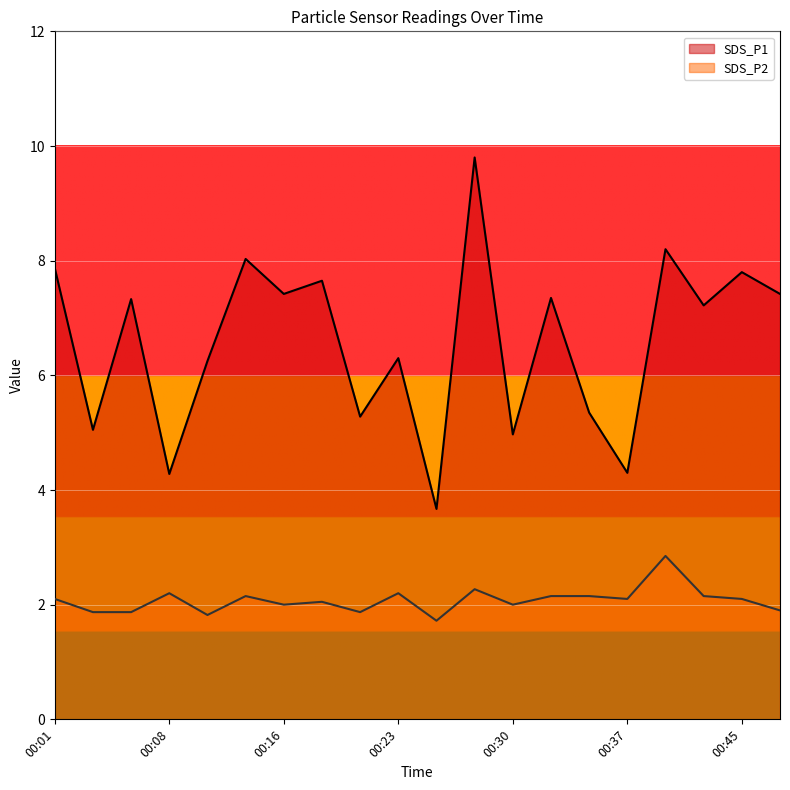

List the labels in order of SDS_P2 value, largest first.

00:40, 00:27, 00:08, 00:23, 00:13, 00:32, 00:35, 00:42, 00:01, 00:37, 00:45, 00:18, 00:16, 00:30, 00:47, 00:03, 00:05, 00:20, 00:10, 00:25